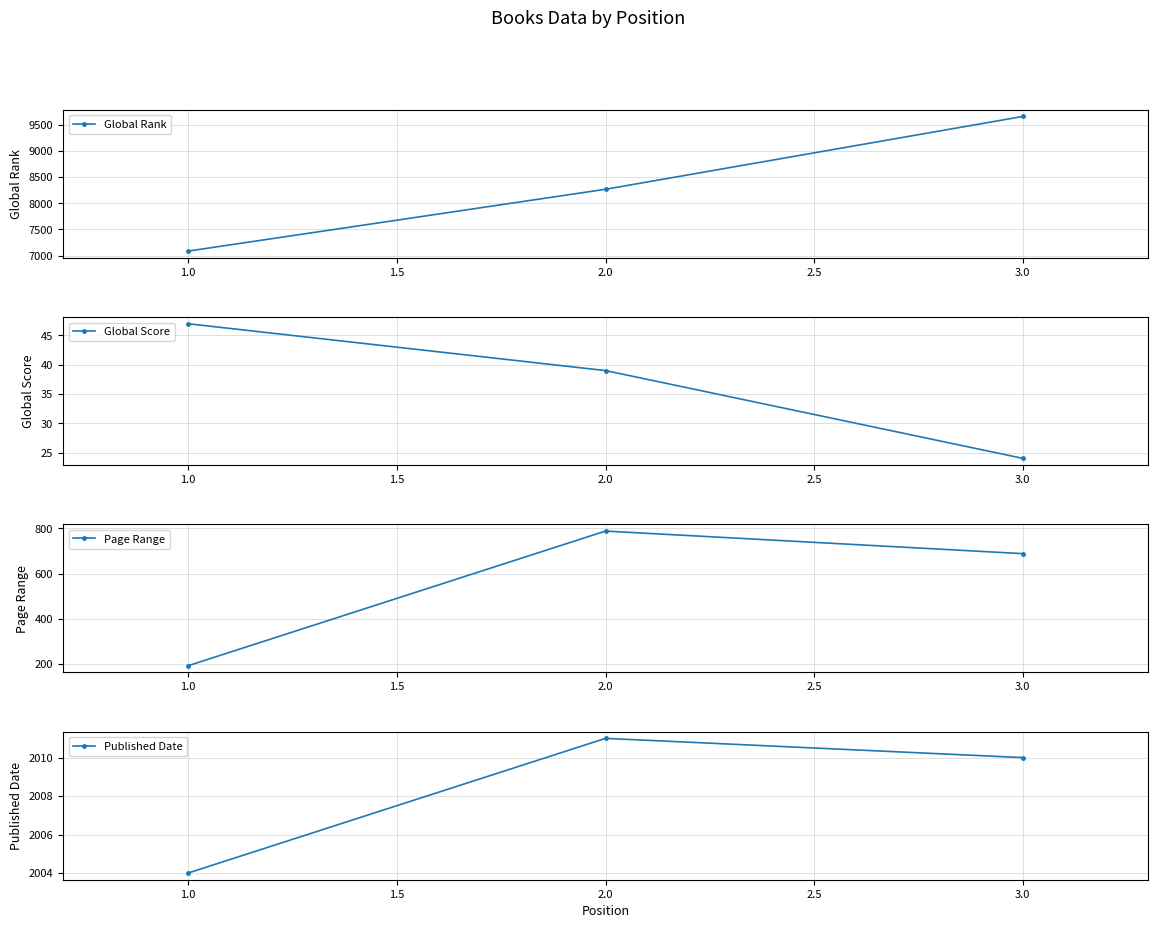

The value of Global Rank at 3.0 is 5622. True or false?

False